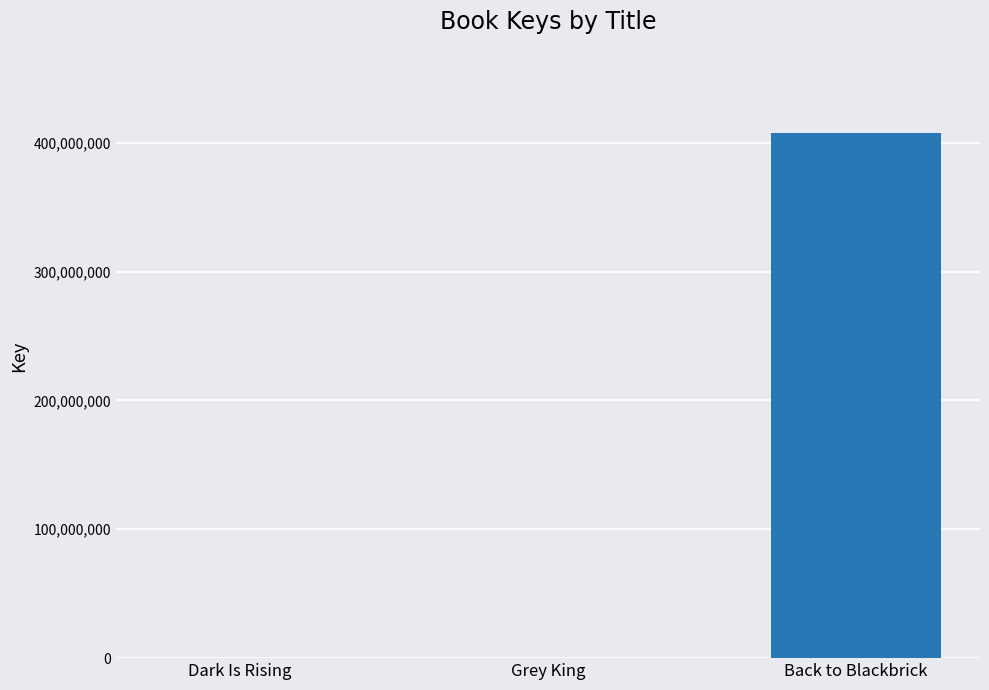

What is the maximum value shown in the chart?

407652953